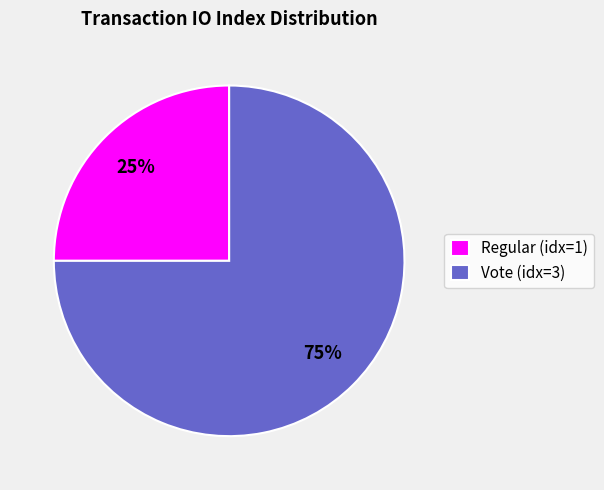

To the nearest percent, what is the combined percentage of Vote (idx=3) and Regular (idx=1)?

100%